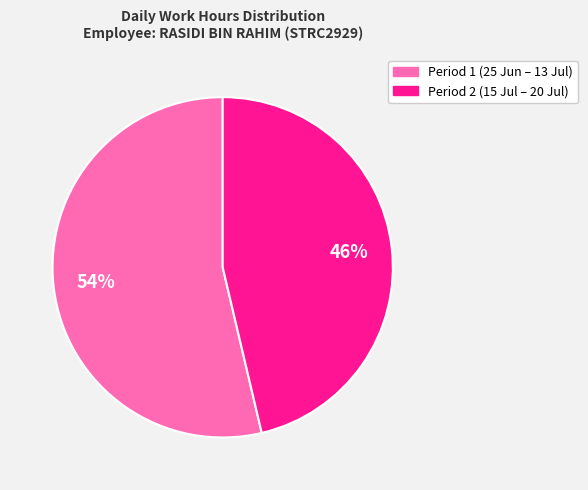

Is there a majority slice in this chart?

Yes